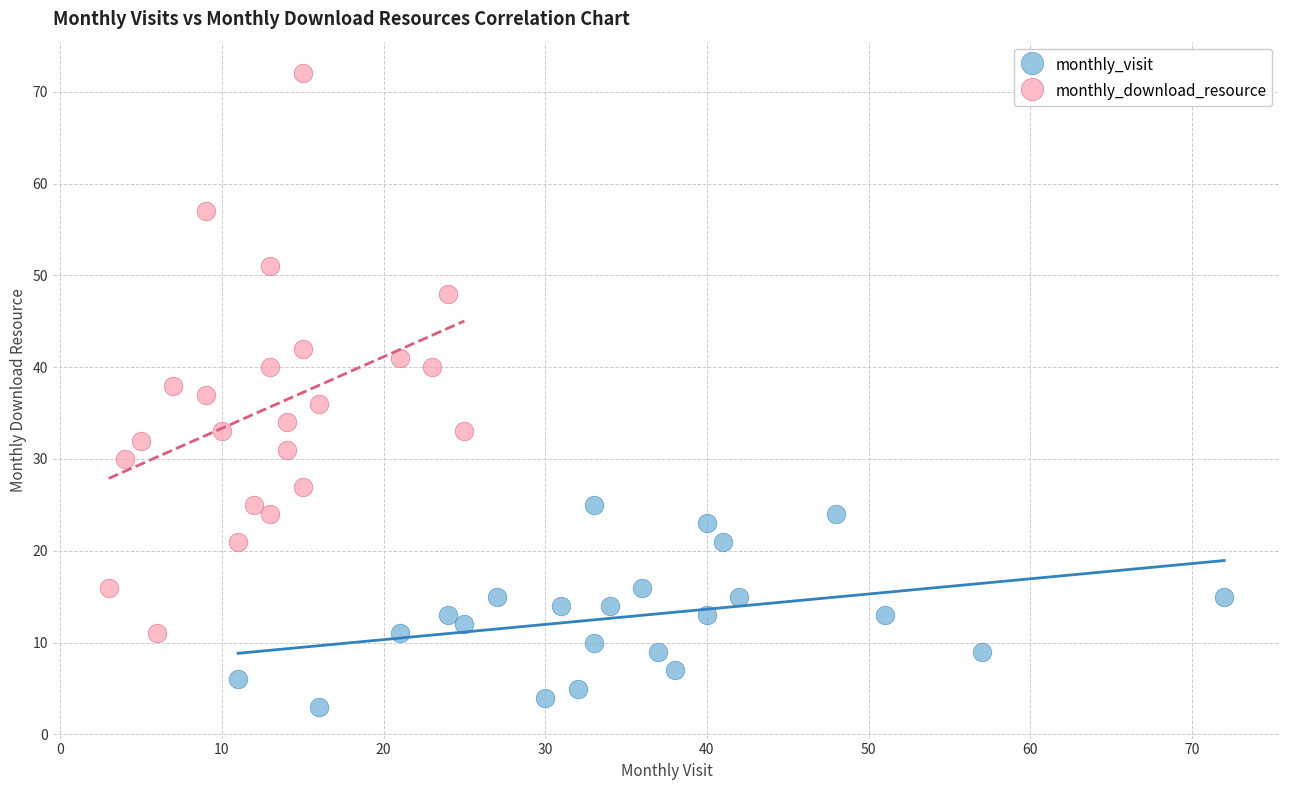

Which series reaches the minimum Y coordinate?

monthly_visit